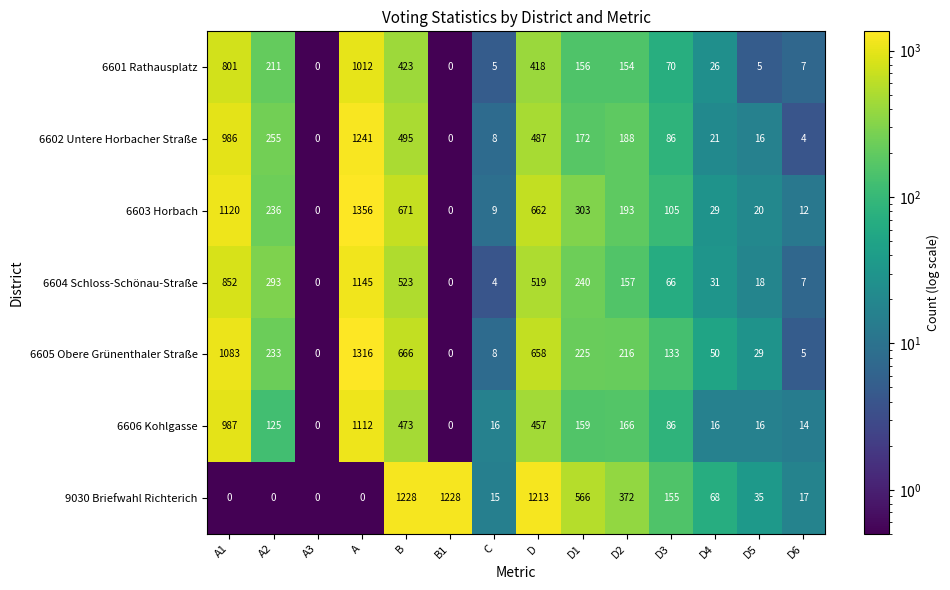

Rank the series by their maximum value, from highest to lowest.

6603 Horbach, 6605 Obere Grünenthaler Straße, 6602 Untere Horbacher Straße, 9030 Briefwahl Richterich, 6604 Schloss-Schönau-Straße, 6606 Kohlgasse, 6601 Rathausplatz